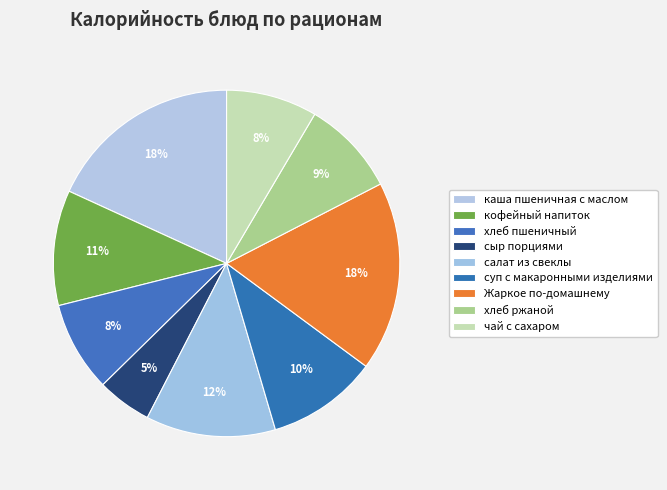

Count the number of slices in the pie.

9